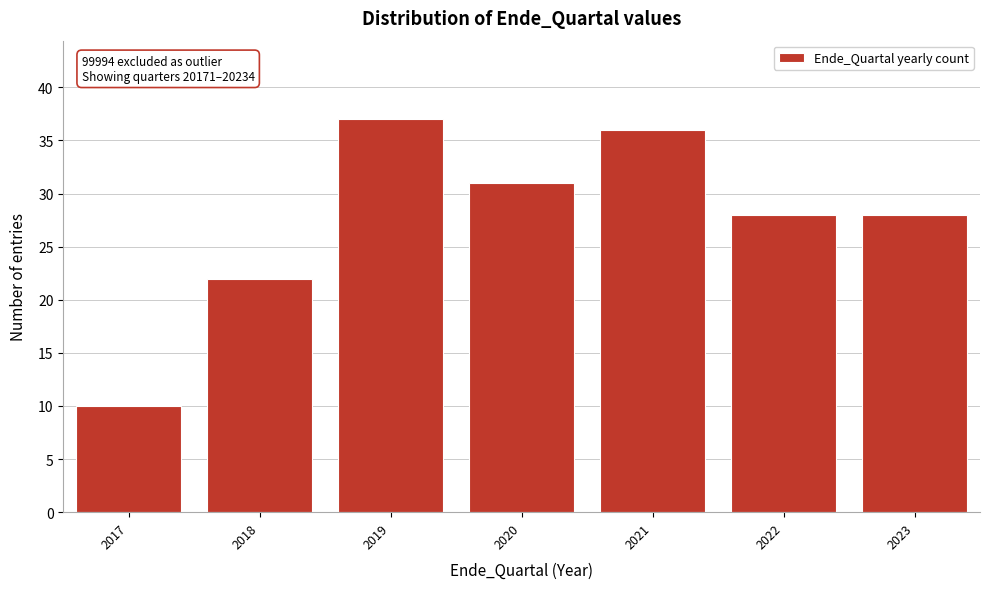

Reading left to right, what are all the values shown in this chart?

2017=10	2018=22	2019=37	2020=31	2021=36	2022=28	2023=28